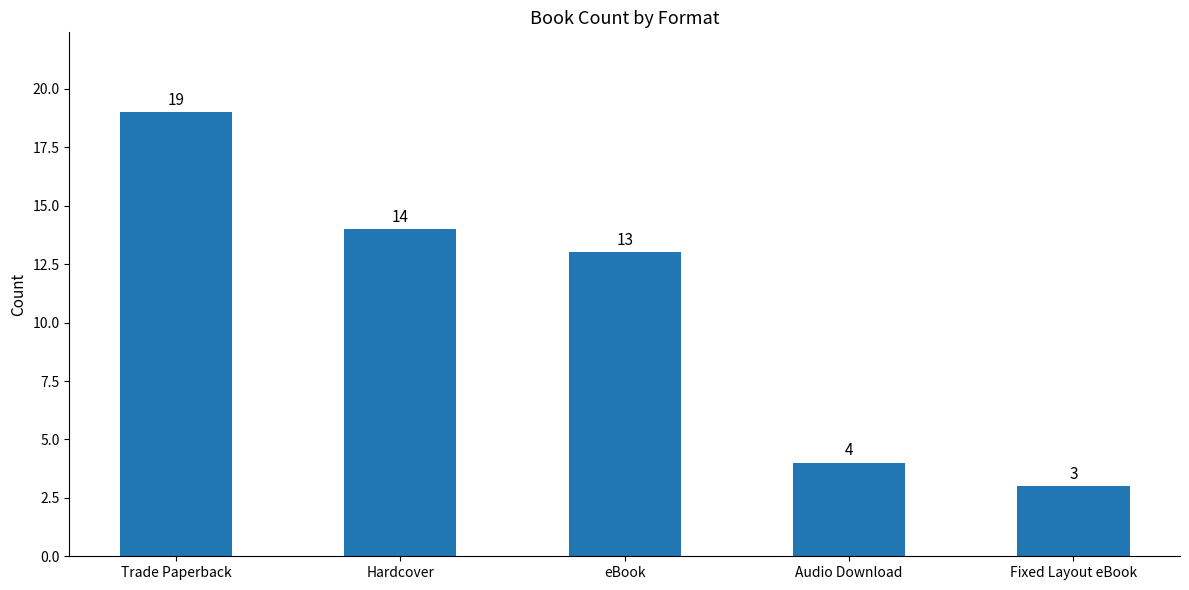

Is it true that the value at eBook is 13?

True